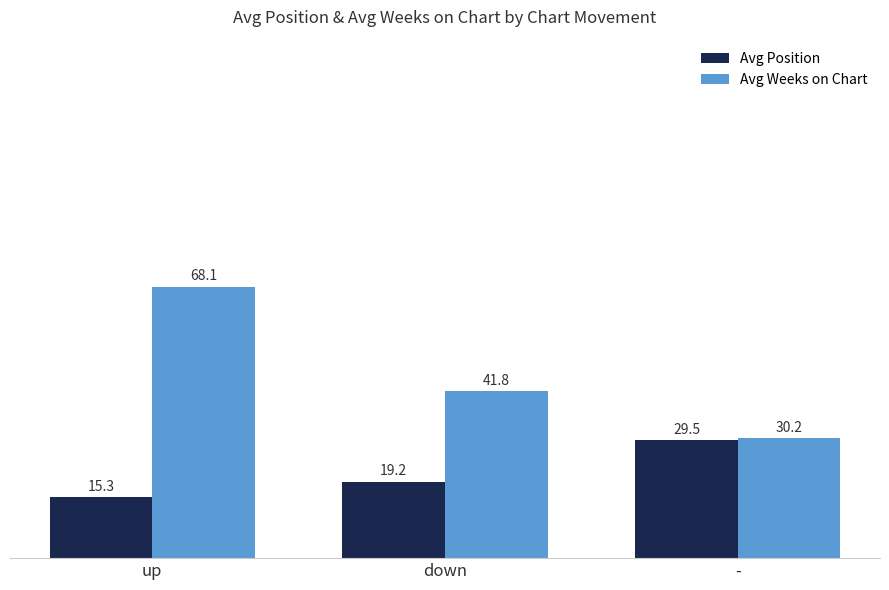

Rank the series by their maximum value, from highest to lowest.

Avg Weeks on Chart, Avg Position